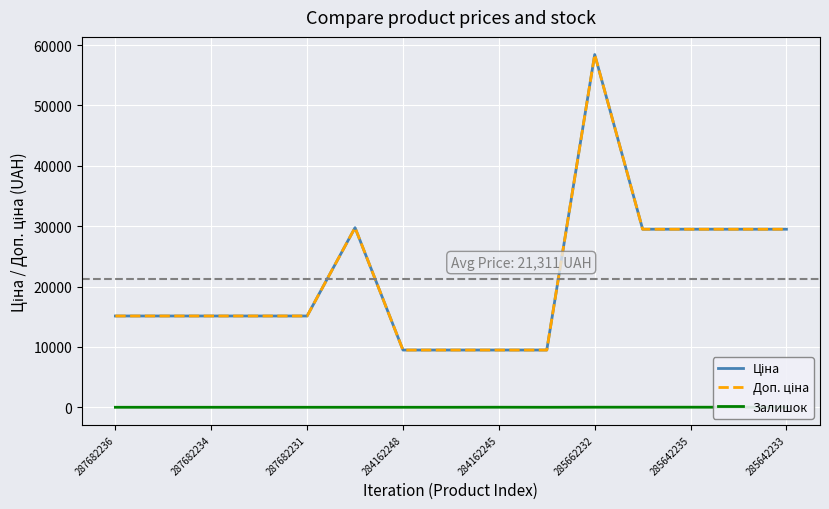

How many data points in Ціна are less than 15120?

4